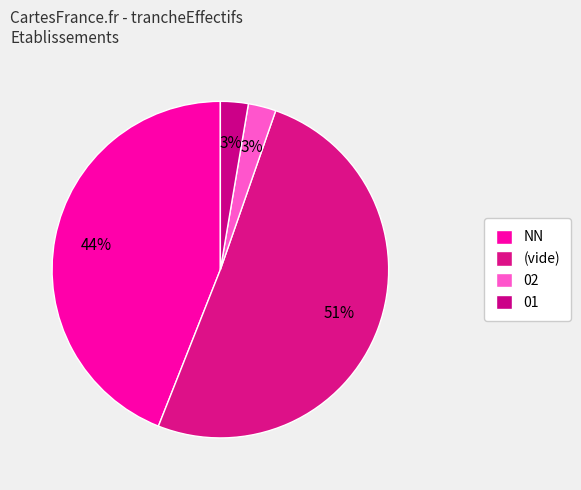

How many slices are in this pie chart?

4